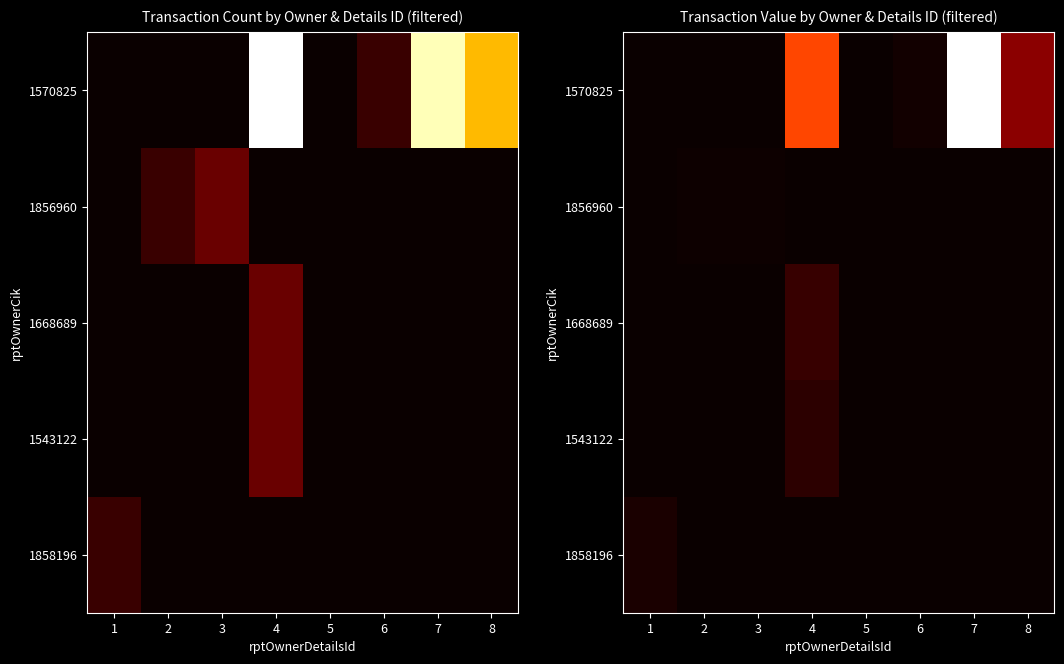

How many distinct data groups are displayed?

5